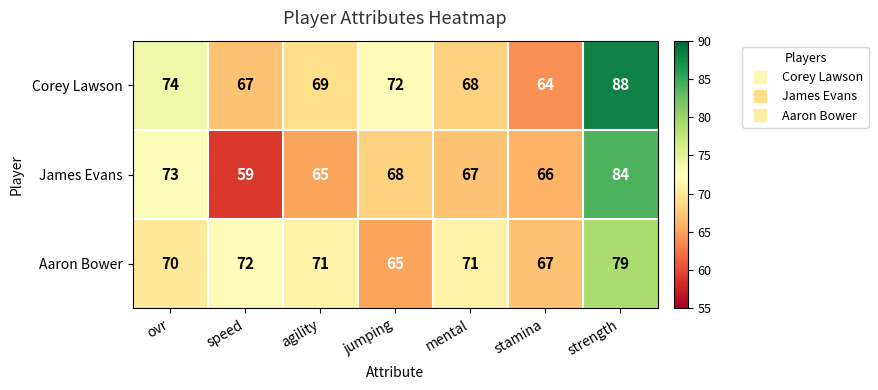

Where does the Aaron Bower series first go above 71?

speed